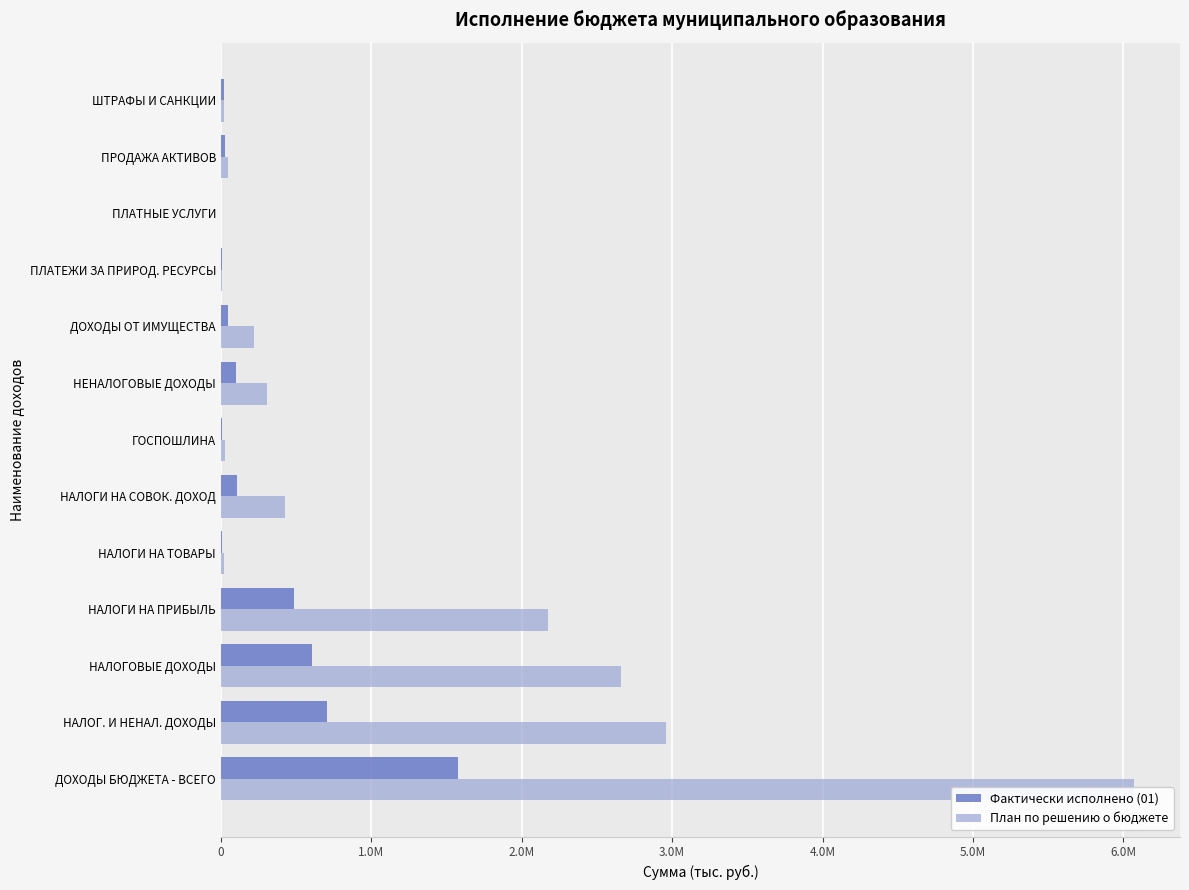

Rank the series by their average value, from lowest to highest.

Фактически исполнено (01), План по решению о бюджете